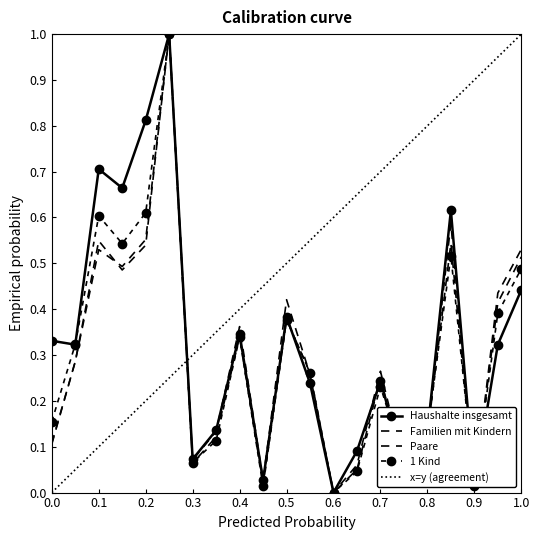

Reading right to left, transcribe all the data shown in this chart.

Haushalte insgesamt: 0.4	0.3	0.0	0.6	0.1	0.1	0.2	0.1	0.0	0.2	0.4	0.0	0.3	0.1	0.1	1.0	0.8	0.7	0.7	0.3	0.3
Familien mit Kindern: 0.5	0.4	0.0	0.5	0.1	0.1	0.2	0.1	0.0	0.3	0.4	0.0	0.3	0.1	0.1	1.0	0.5	0.5	0.5	0.3	0.1
Paare: 0.5	0.4	0.0	0.6	0.1	0.1	0.3	0.1	0.0	0.3	0.4	0.0	0.4	0.1	0.1	1.0	0.6	0.5	0.5	0.3	0.1
1 Kind: 0.5	0.4	0.0	0.5	0.1	0.1	0.2	0.0	0.0	0.3	0.4	0.0	0.3	0.1	0.1	1.0	0.6	0.5	0.6	0.3	0.2